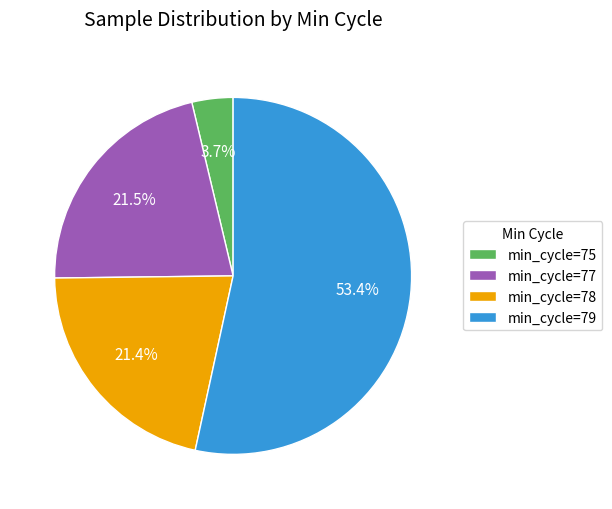

What is the smallest slice in the pie chart?

min_cycle=75